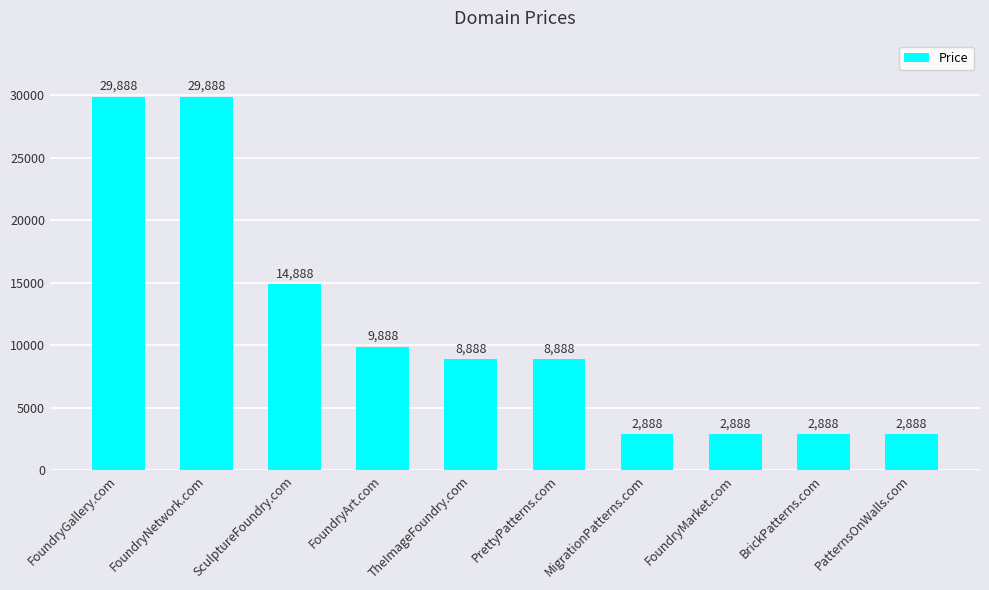

How many data points are less than 8888?

4